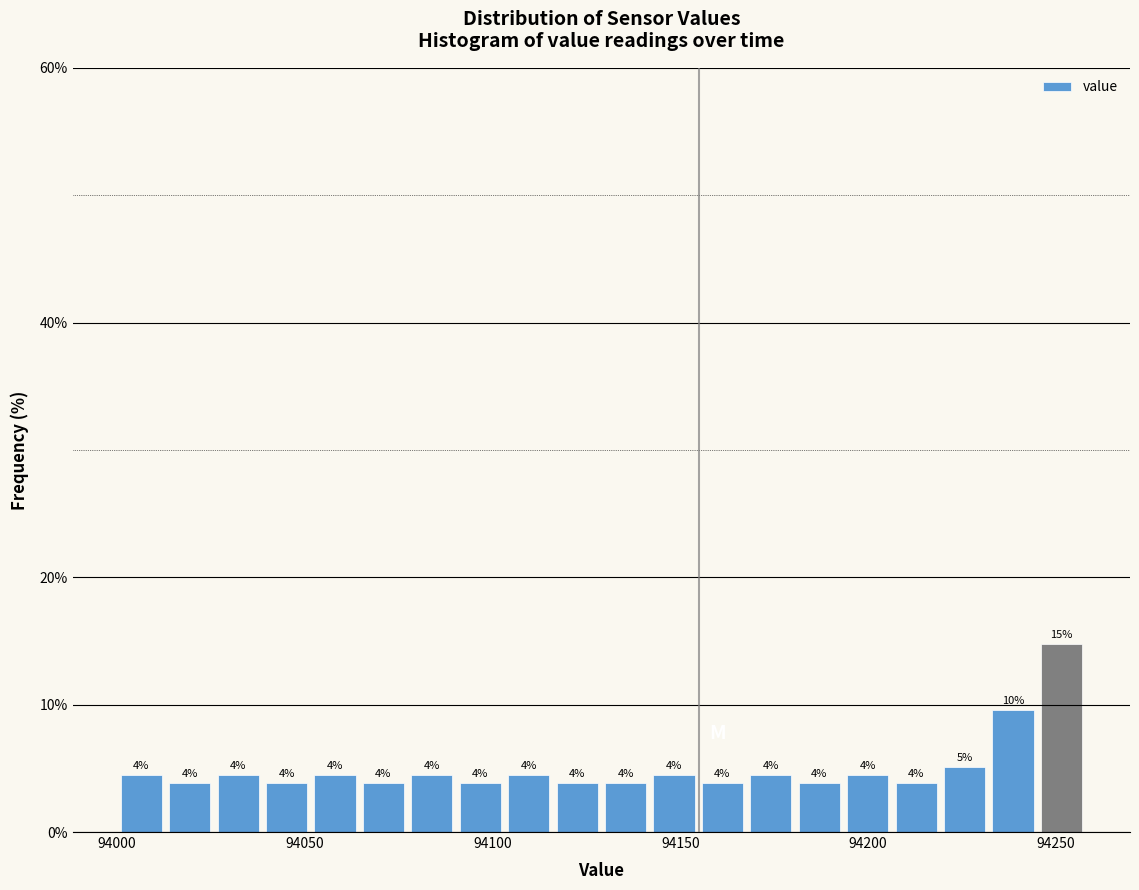

Read against the x-axis, roughly where is the centre of the tallest bar?

94250